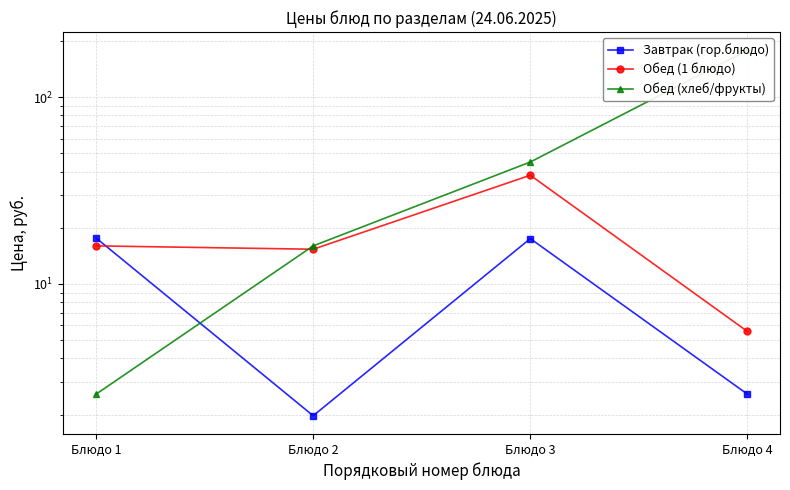

Which series has the largest range (max minus min)?

Обед (хлеб/фрукты)